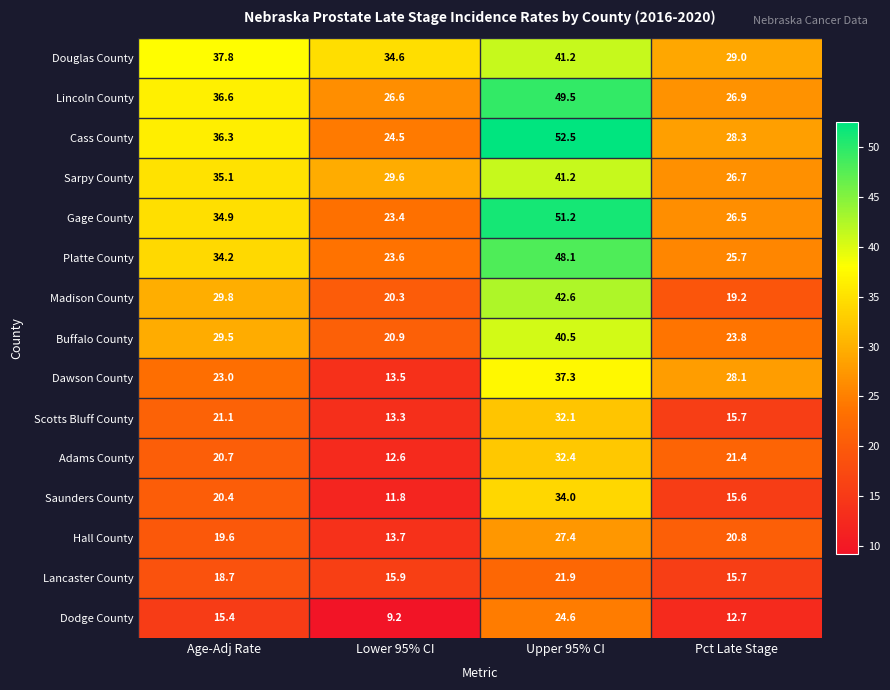

Rank the series at Lower 95% CI from highest to lowest value.

Douglas County, Sarpy County, Lincoln County, Cass County, Platte County, Gage County, Buffalo County, Madison County, Lancaster County, Hall County, Dawson County, Scotts Bluff County, Adams County, Saunders County, Dodge County